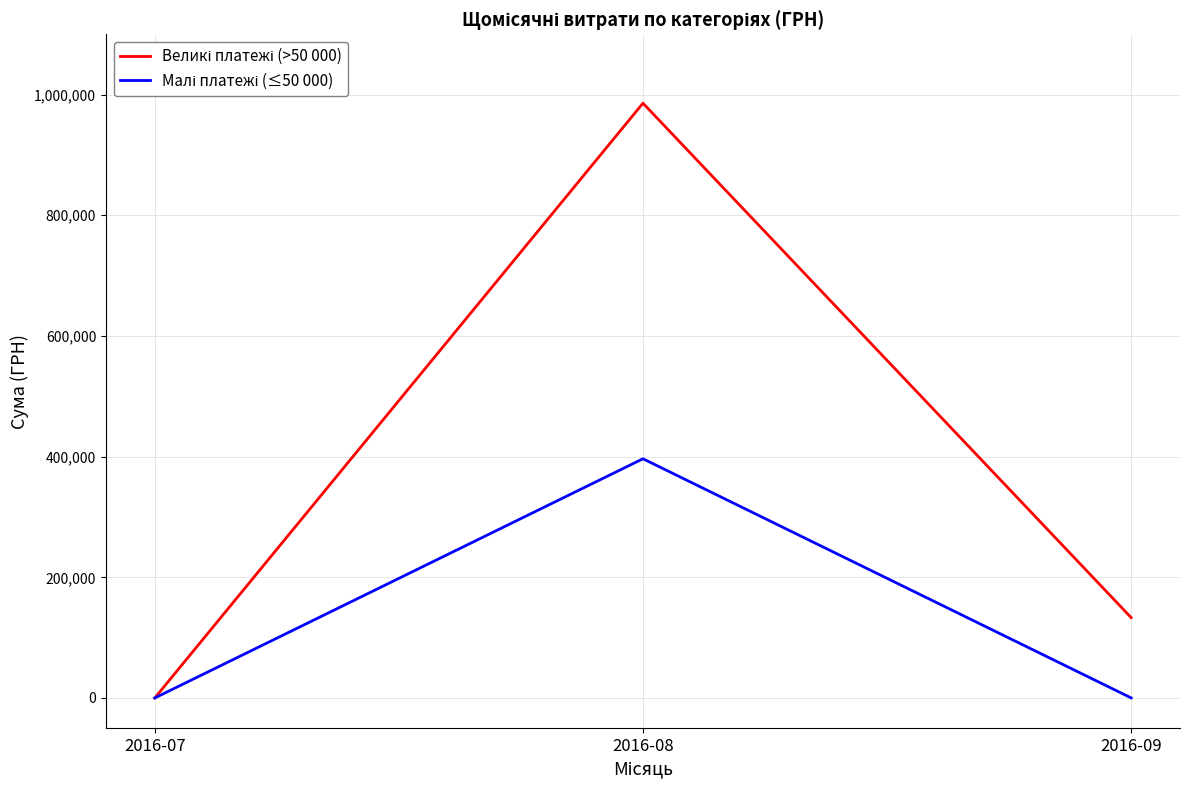

What is the spread (max minus min) of values at 2016-09?

133053.7